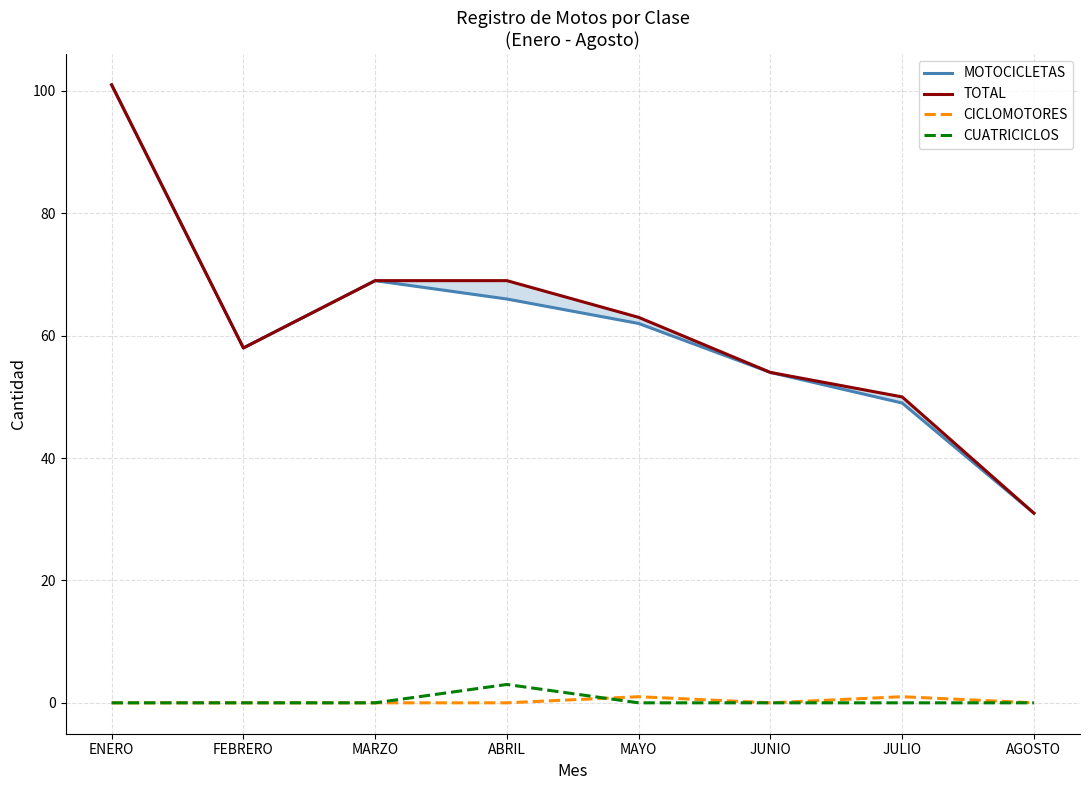

What are all the series names shown in the legend?

MOTOCICLETAS, TOTAL, CICLOMOTORES, CUATRICICLOS